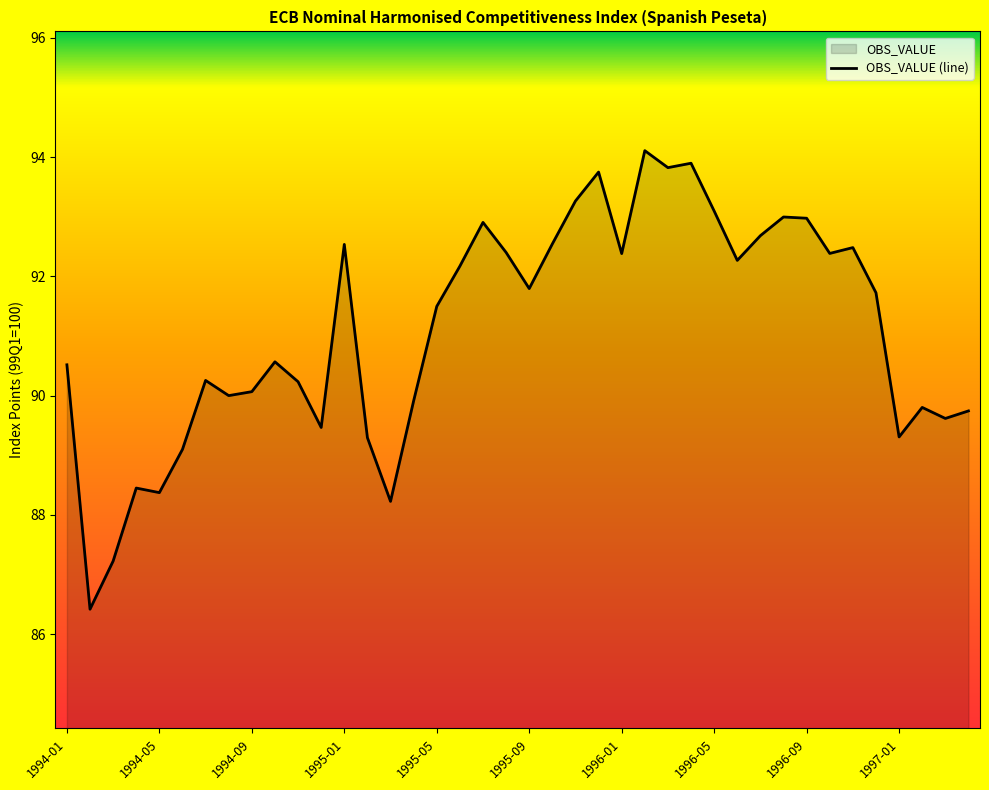

What is the difference between the maximum and minimum values?

7.7